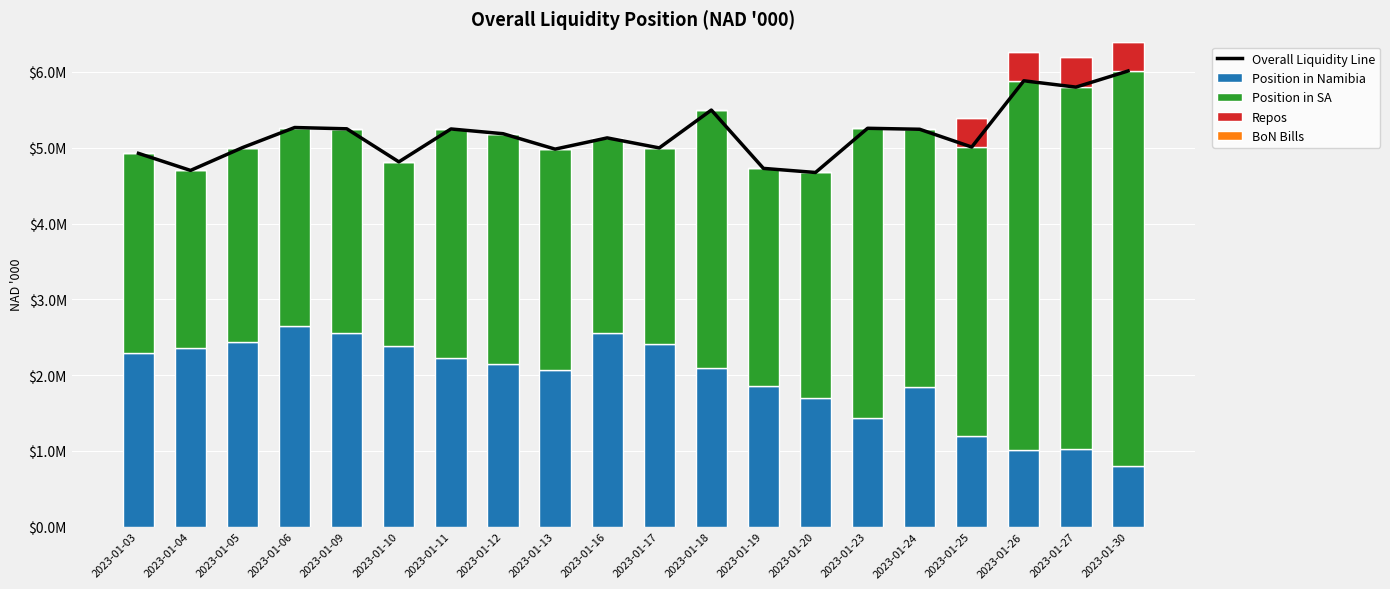

True or false: Repos has a value of 393193.5 at 2023-01-27.

True